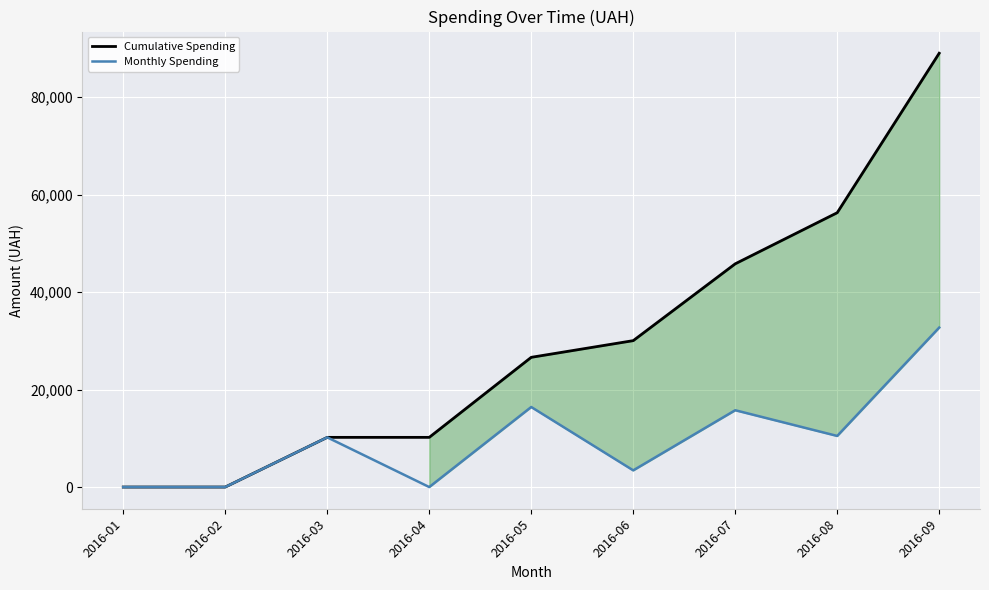

The value of Cumulative Spending at 2016-09 is 147843.8. True or false?

False